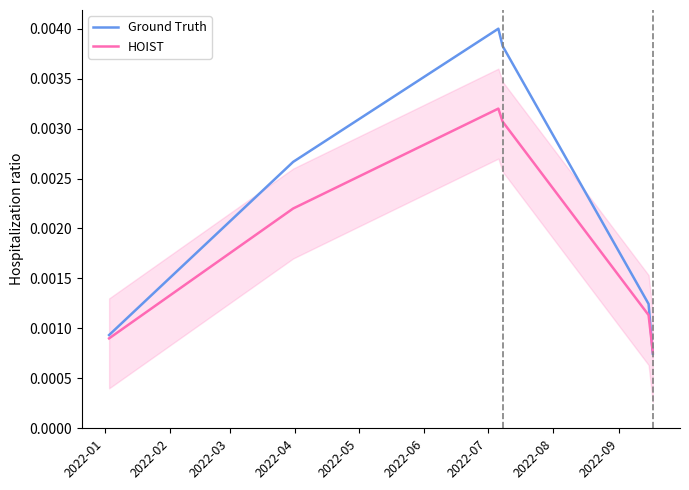

Between 2022-04 and 2022-02, which is larger?

2022-04